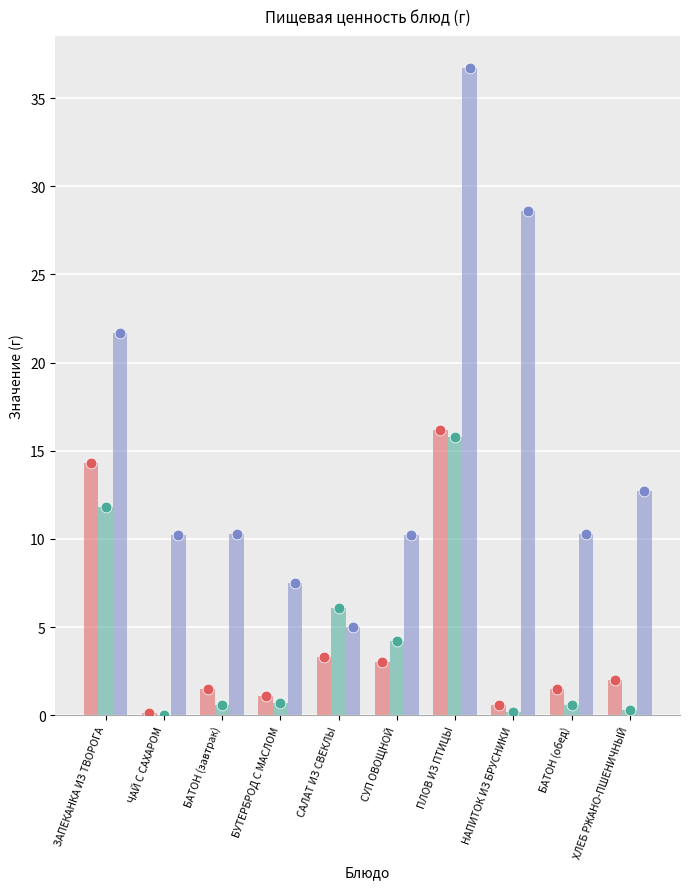

Which series has the widest spread of Y values?

Углеводы